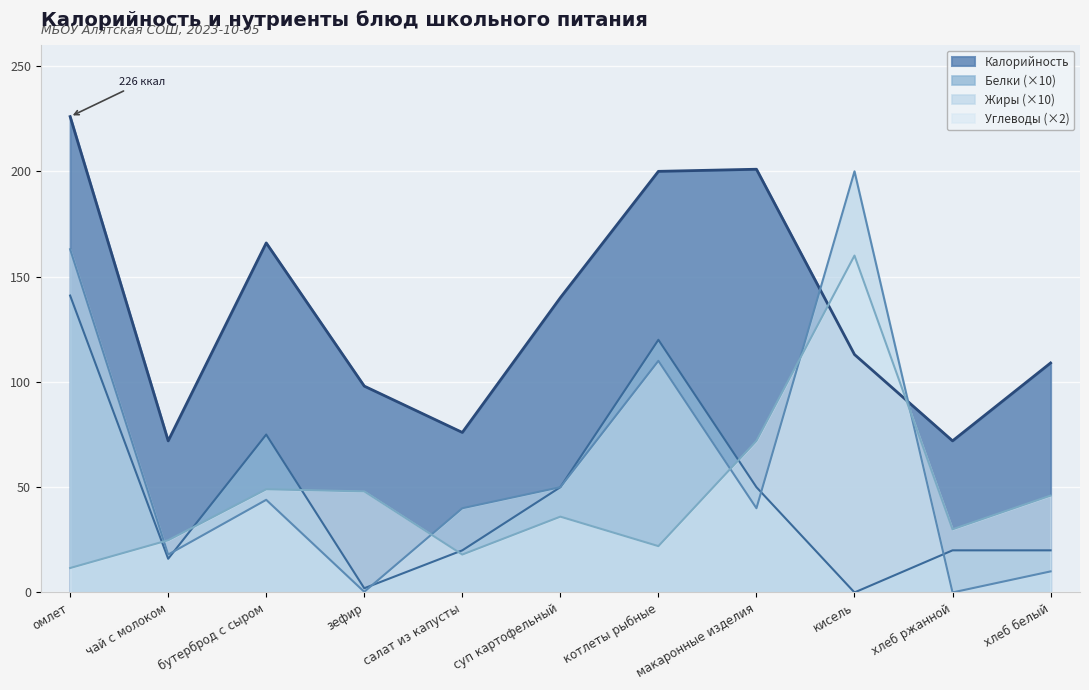

What is the maximum value shown in the chart?

226.0